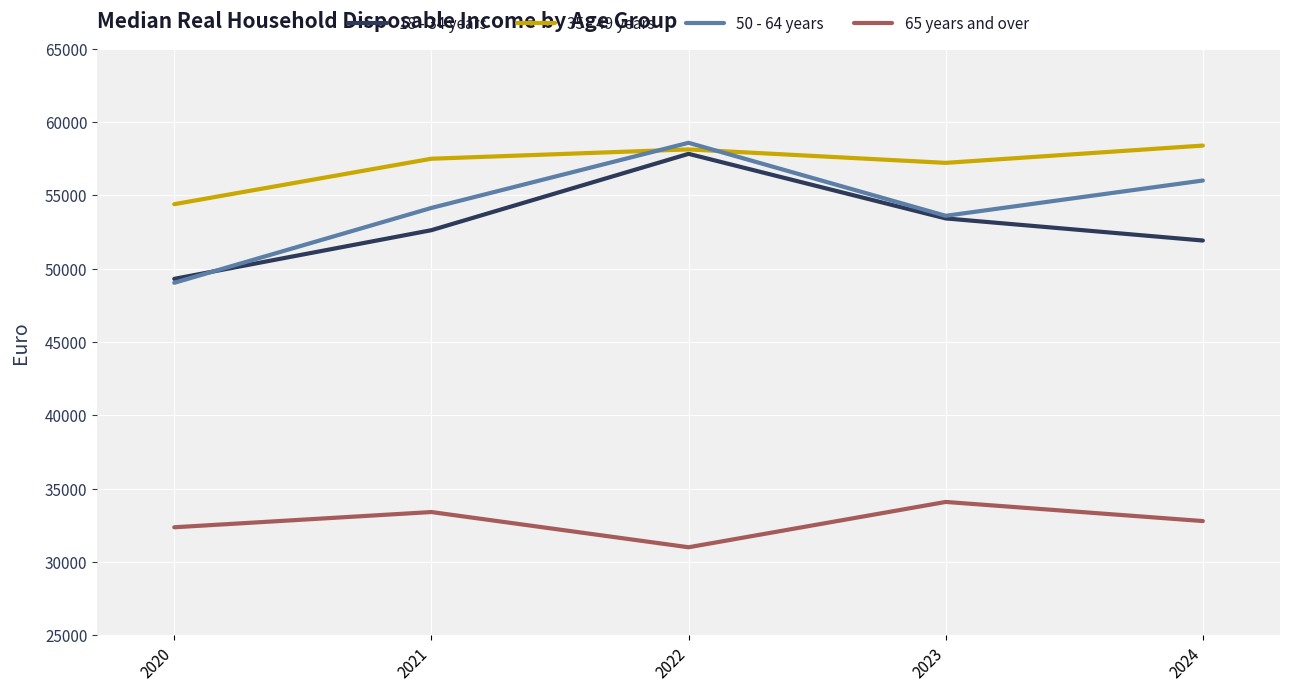

True or false: 50 - 64 years has a value of 37014 at 2022.

False